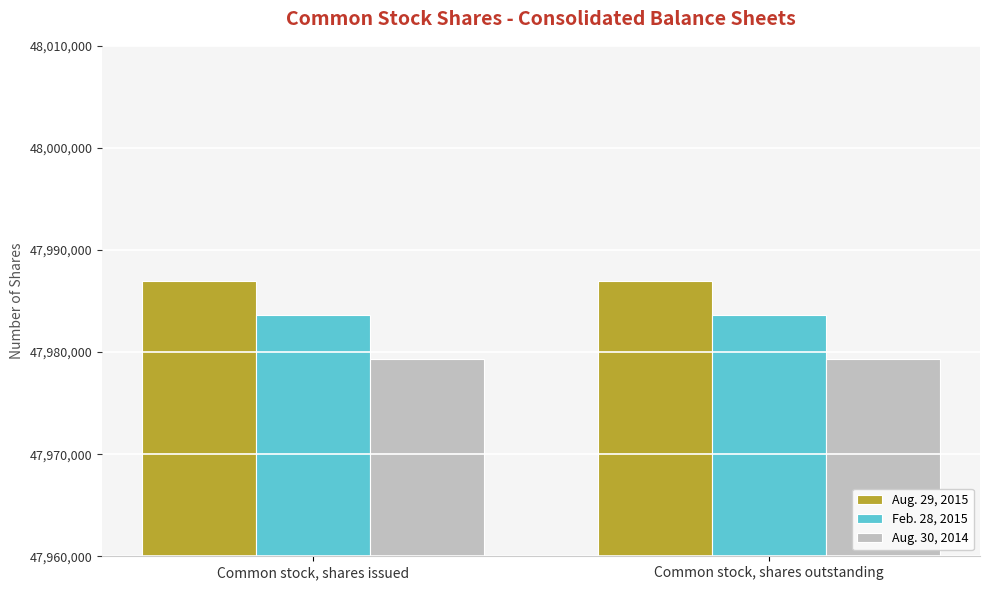

What is the sum of all Feb. 28, 2015 values?

95967320